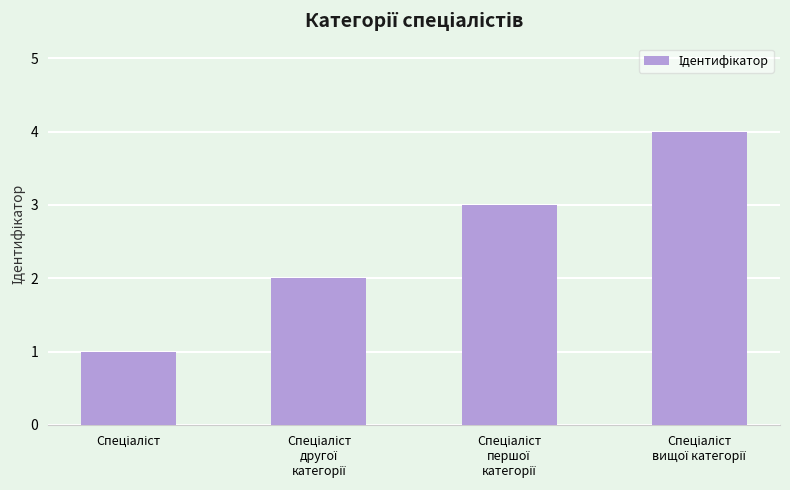

What is the difference between the maximum and minimum values?

3